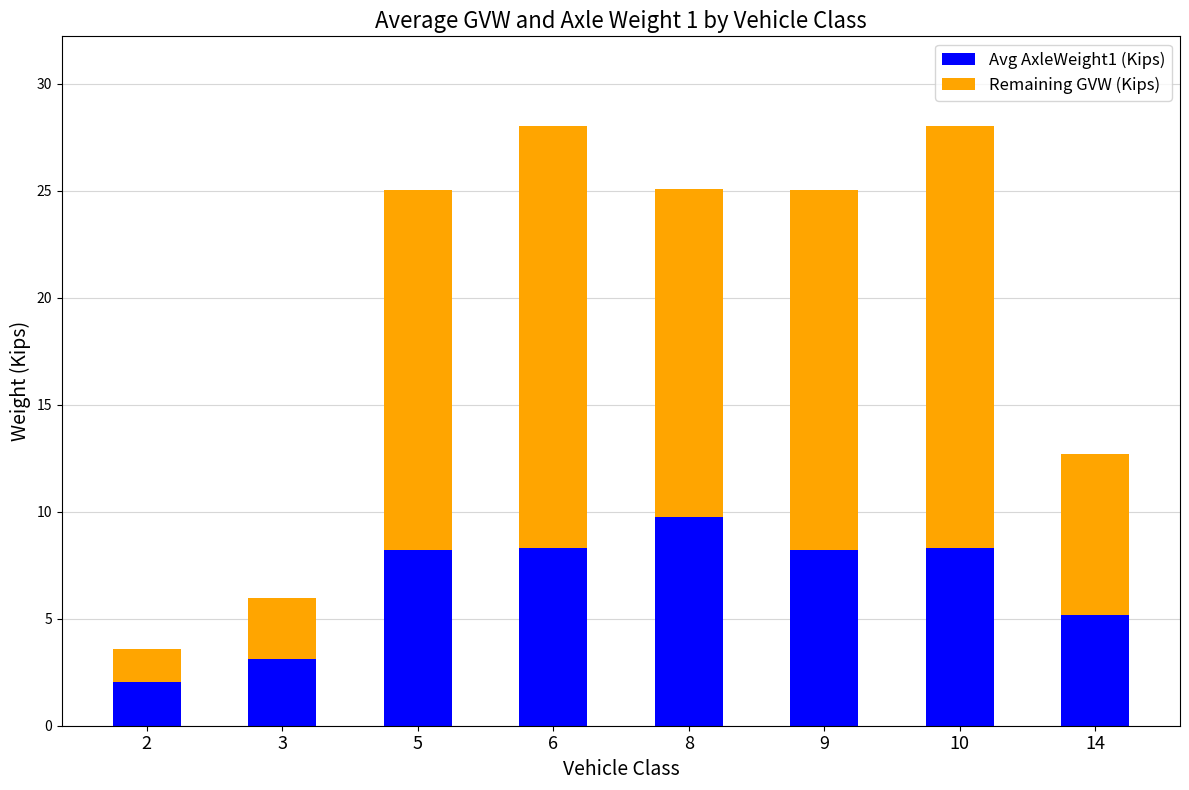

What is the sum of the Avg AxleWeight1 (Kips) values at 8 and 10?

18.1